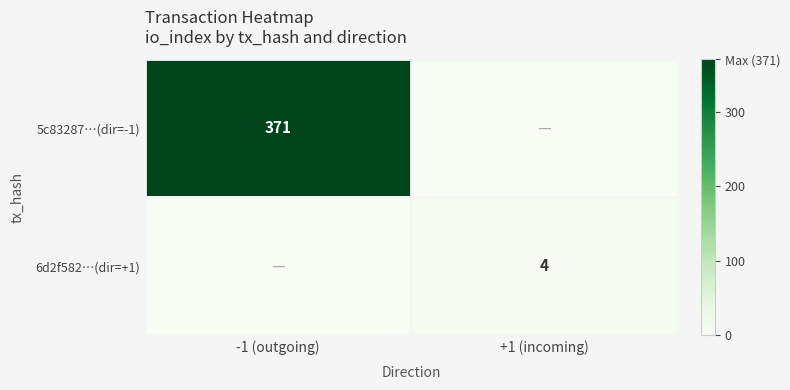

What is the spread (max minus min) of values at -1 (outgoing)?

371